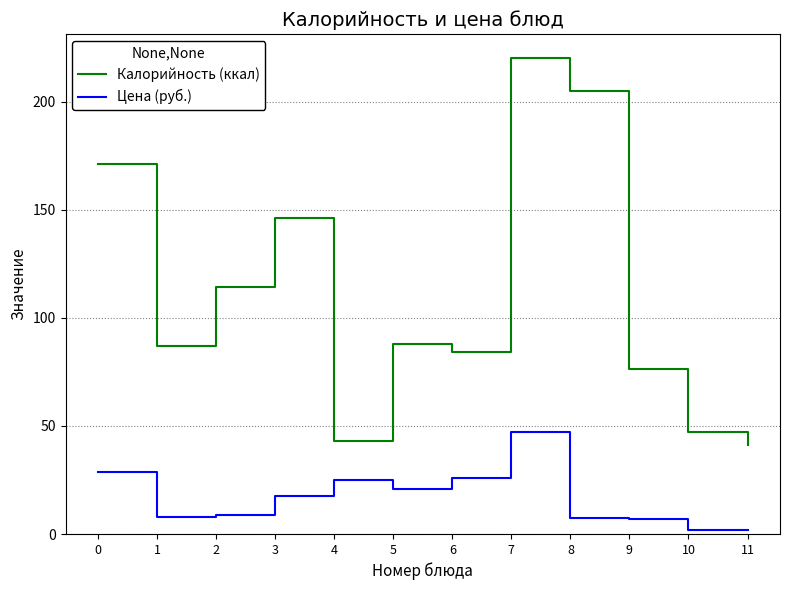

List the series in order of their overall mean, highest first.

Калорийность (ккал), Цена (руб.)